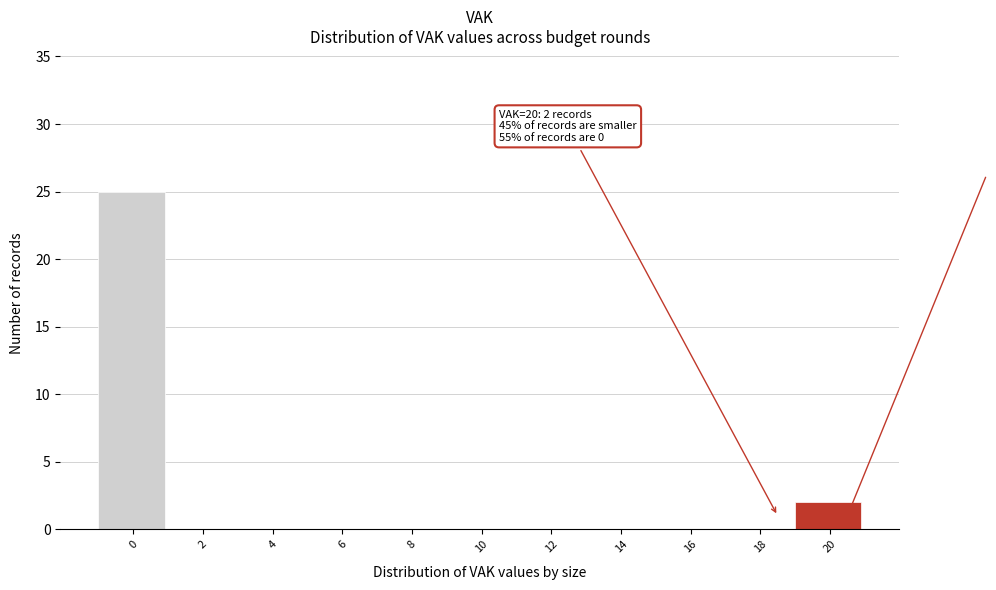

Reading right to left, transcribe all the data shown in this chart.

20=2	18=0	16=0	14=0	12=0	10=0	8=0	6=0	4=0	2=0	0=25